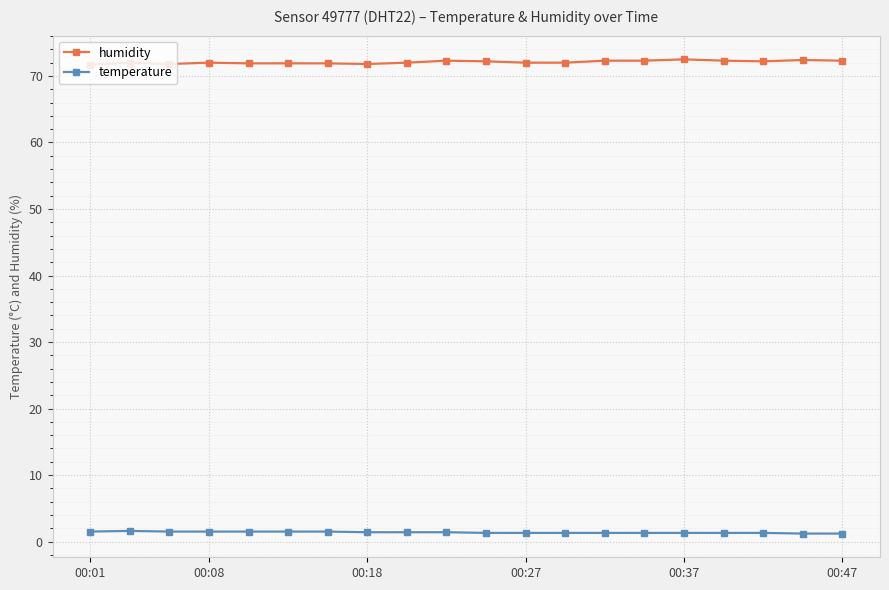

True or false: humidity has more than 1 interior local peaks.

True